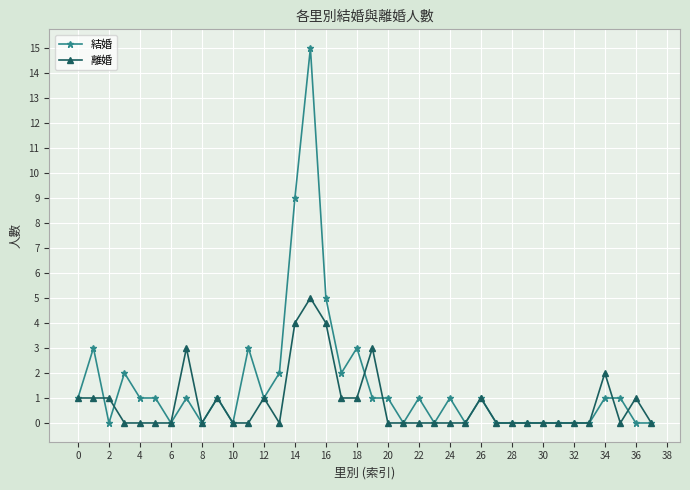

What is the value of the 結婚 point at the 18th from the left?

2